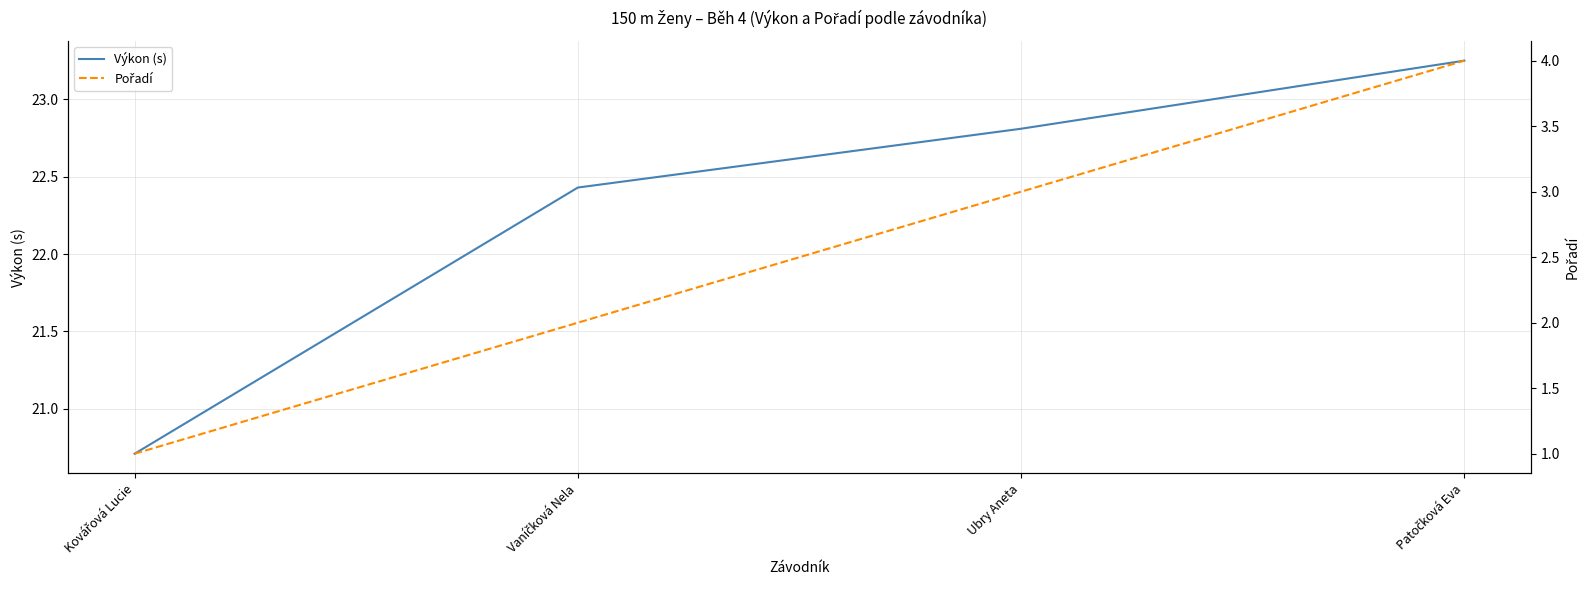

List the labels in order of Výkon (s) value, smallest first.

Kovářová Lucie, Vaníčková Nela, Ubry Aneta, Patočková Eva